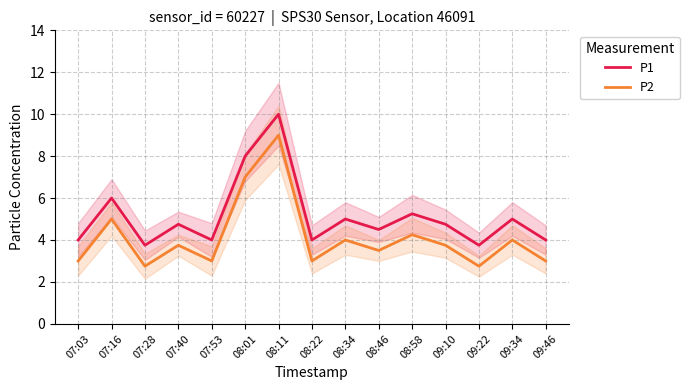

Which series has the largest total across all categories?

P1